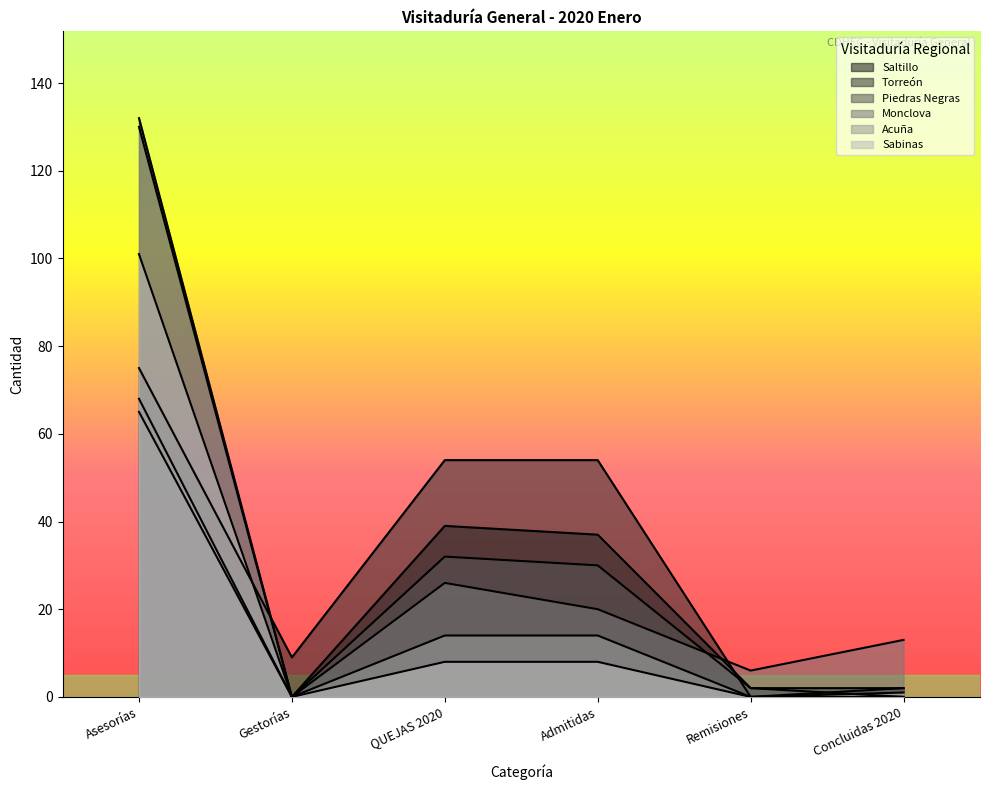

True or false: Saltillo and Acuña cross at least once.

False